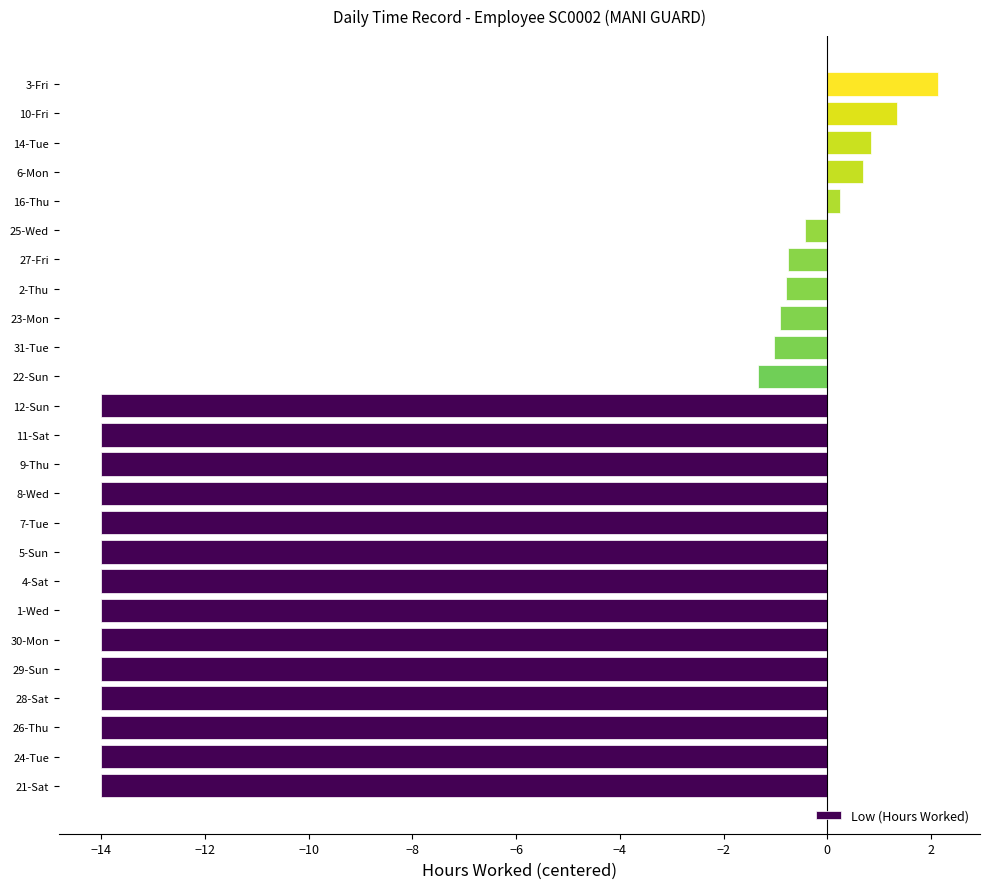

What is the maximum value shown in the chart?

2.1